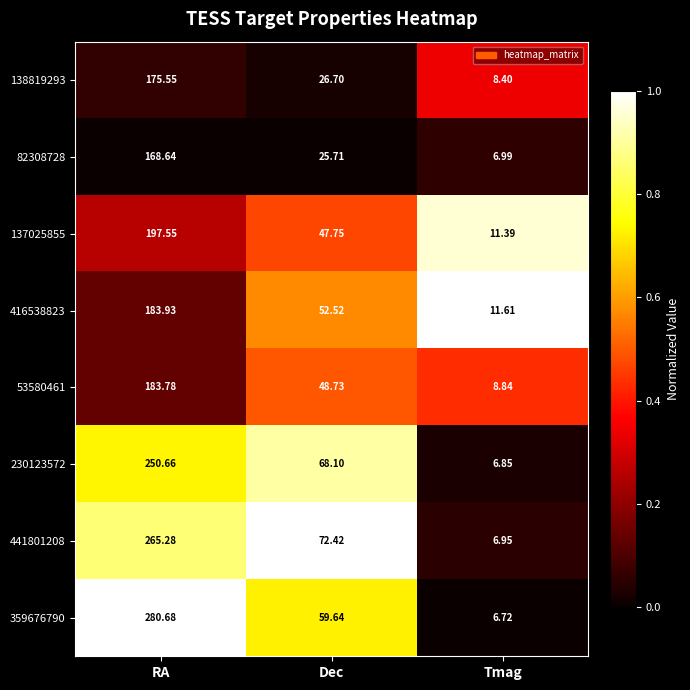

Where does the 138819293 series first go above 26?

RA